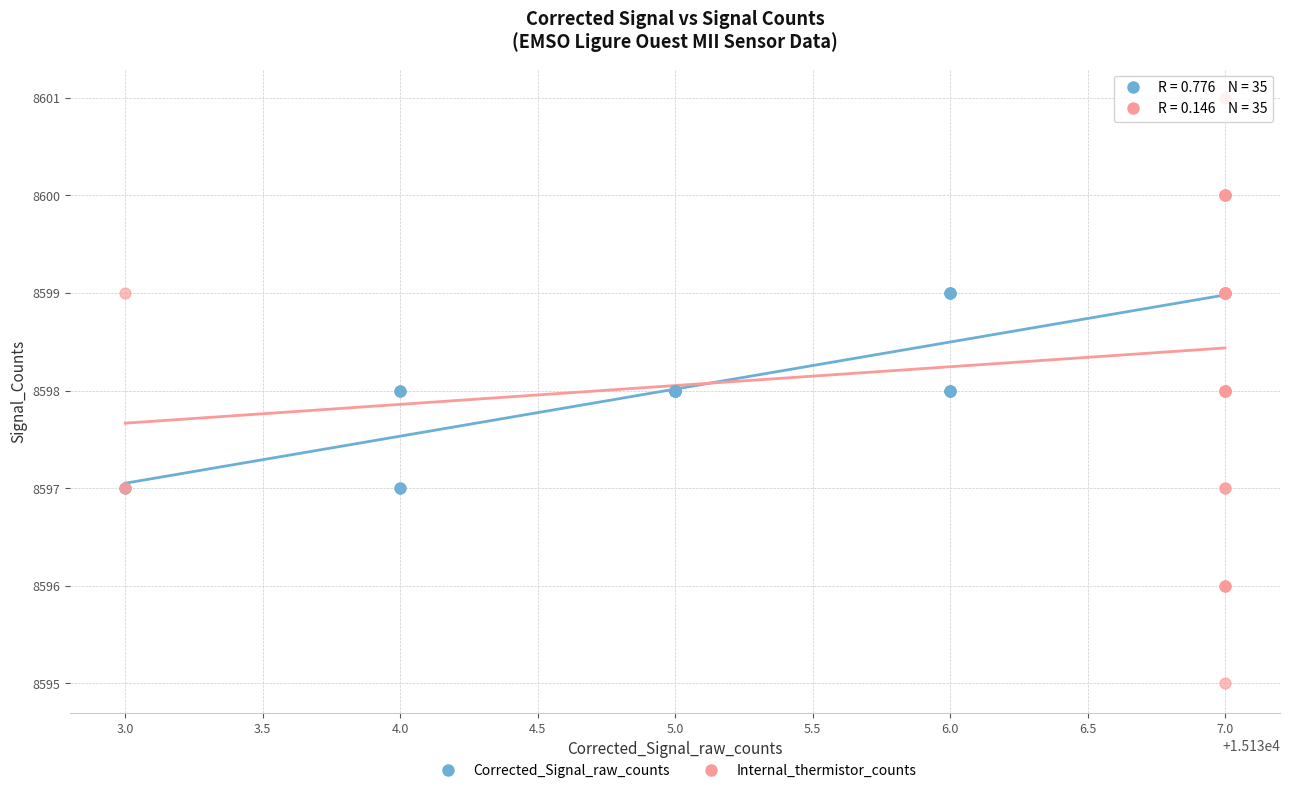

Which series contains the lowest Y value?

Internal_thermistor_counts